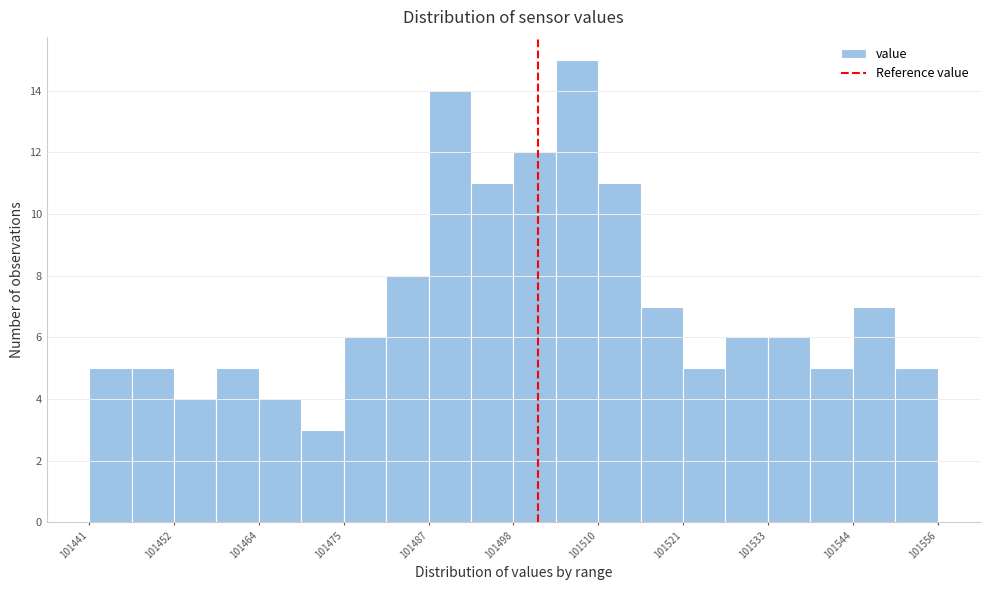

Around what value on the x-axis is the tallest bar? Give the approximate position of its centre, as read against the axis.

101506